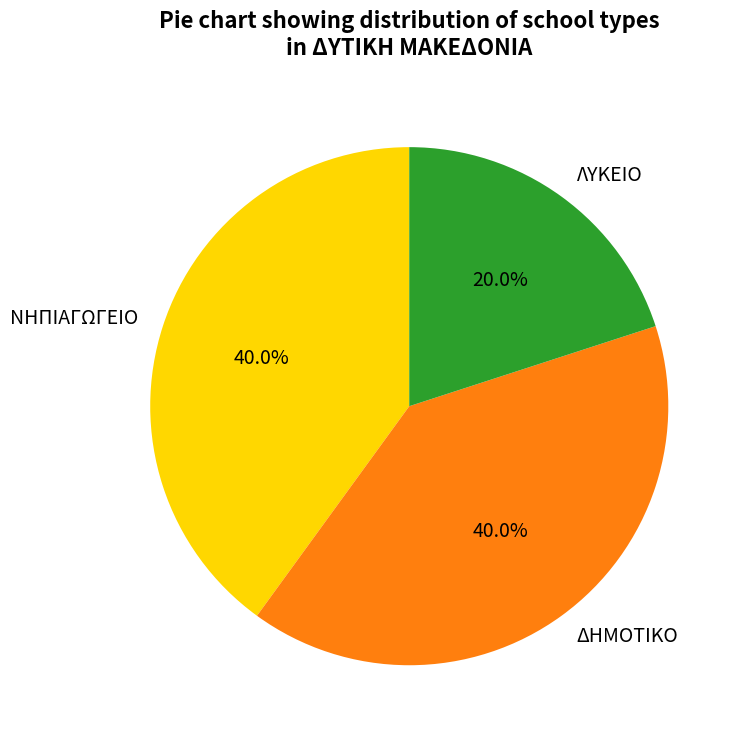

What portion of the pie excludes ΛΥΚΕΙΟ?

80.0%